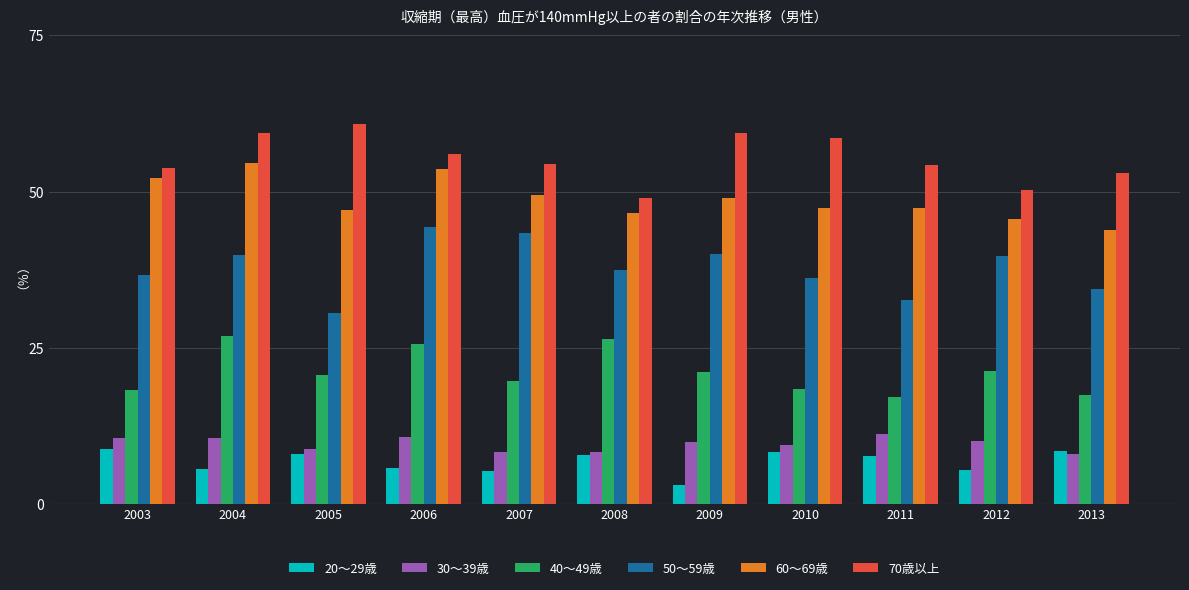

Which series has the largest range (max minus min)?

50～59歳